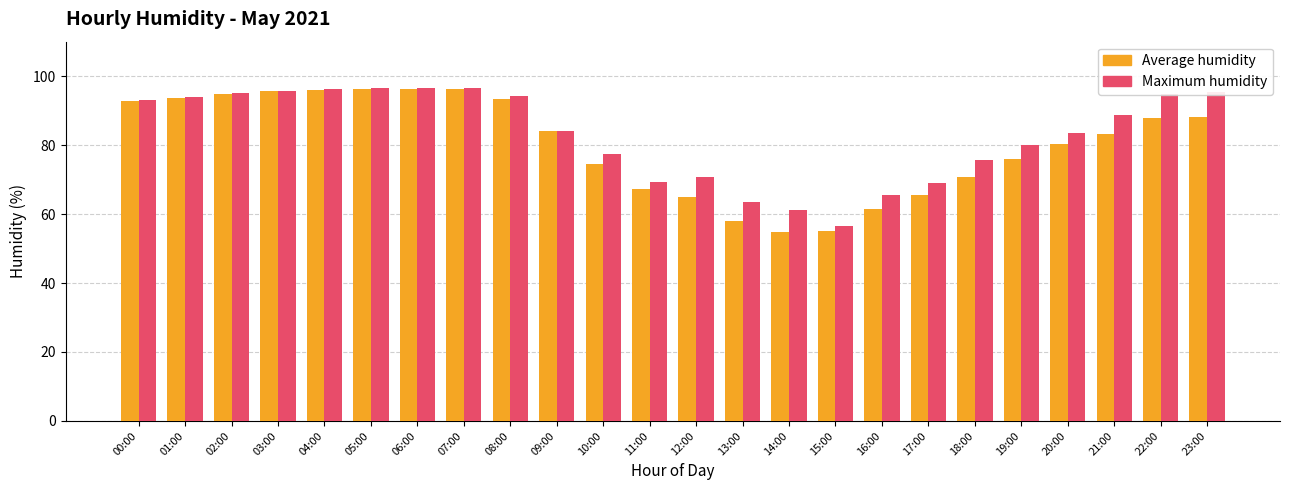

Is it true that Average humidity equals 60.5 at 04:00?

False